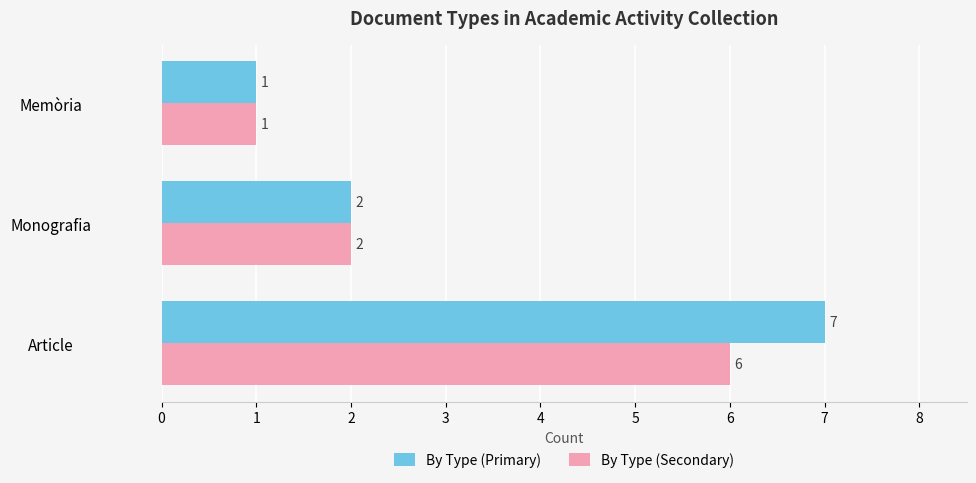

List the series in order of their overall mean, highest first.

By Type (Primary), By Type (Secondary)